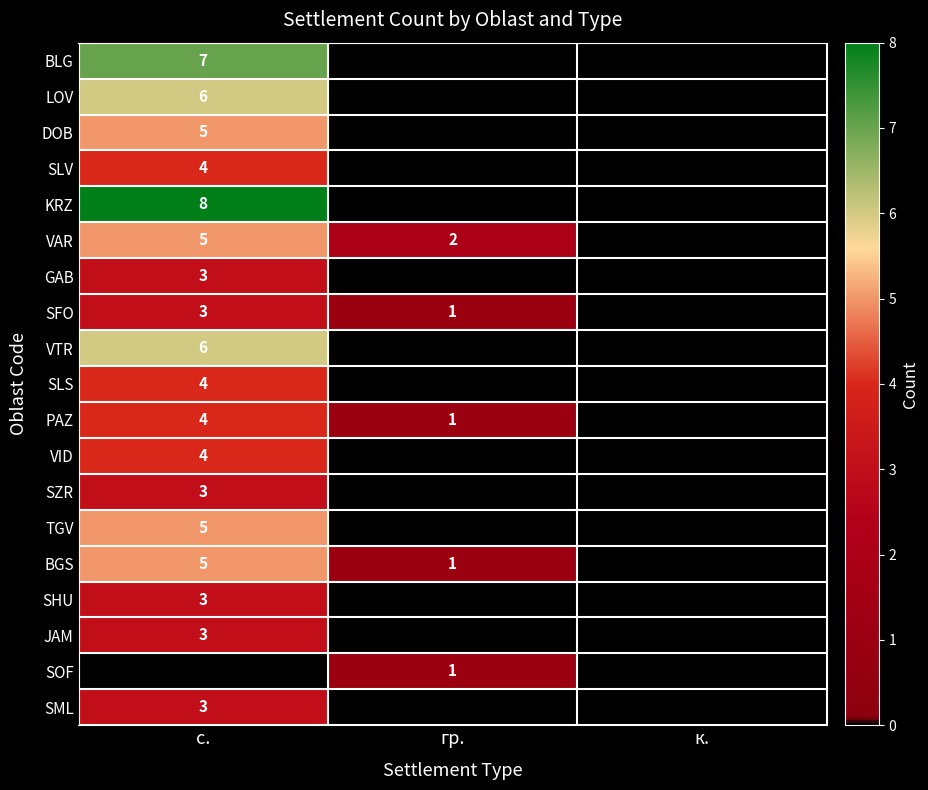

The VID series shows 6 at с.. True or false?

False